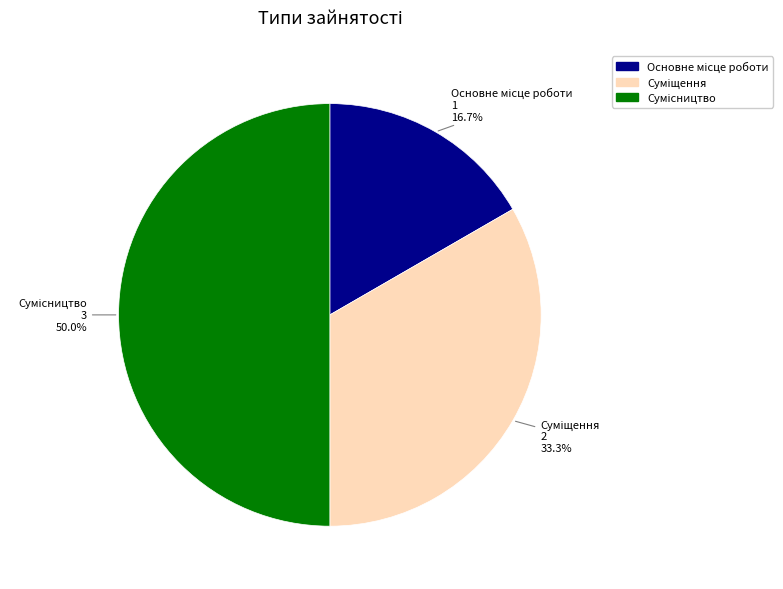

Is it true that Сумісництво is 50% of the pie?

True